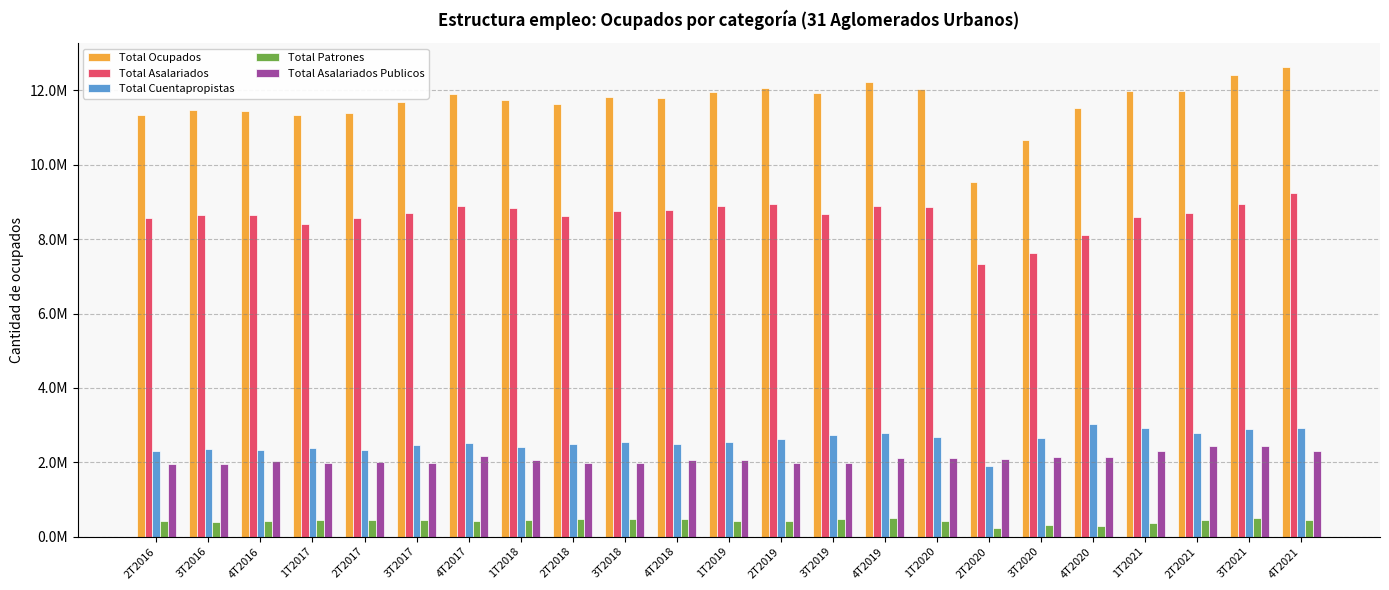

The Total Cuentapropistas series shows 2348025 at 3T2016. True or false?

True